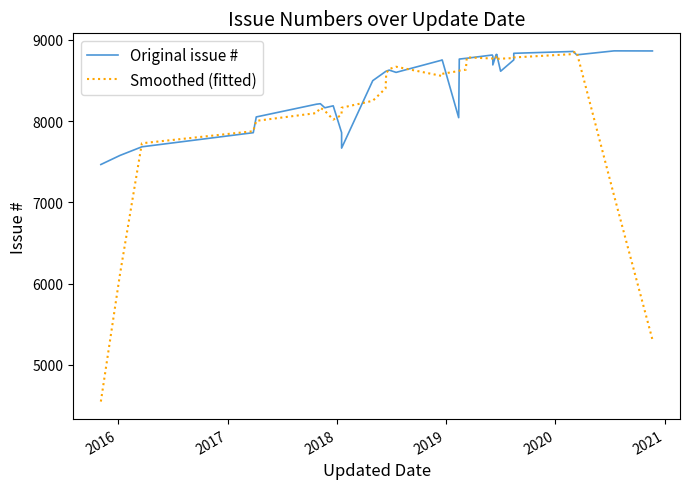

True or false: Original issue # and Smoothed (fitted) intersect in this chart.

True